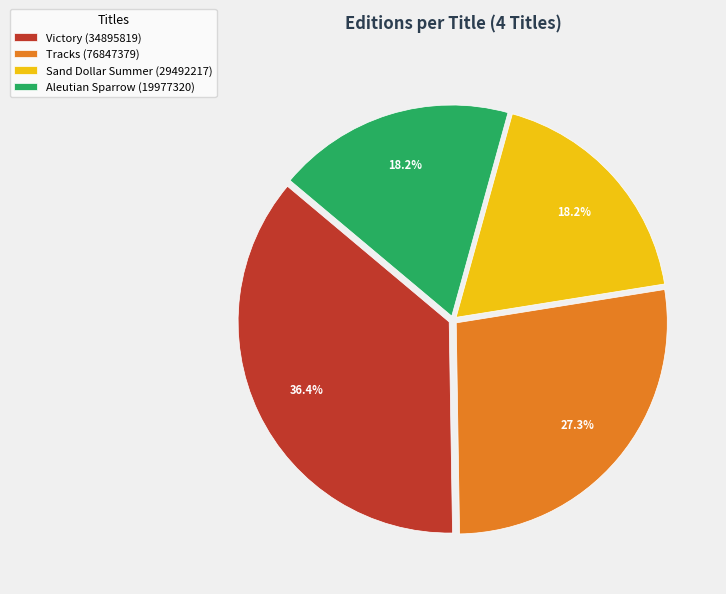

Between Tracks (76847379) and Aleutian Sparrow (19977320), which is larger?

Tracks (76847379)